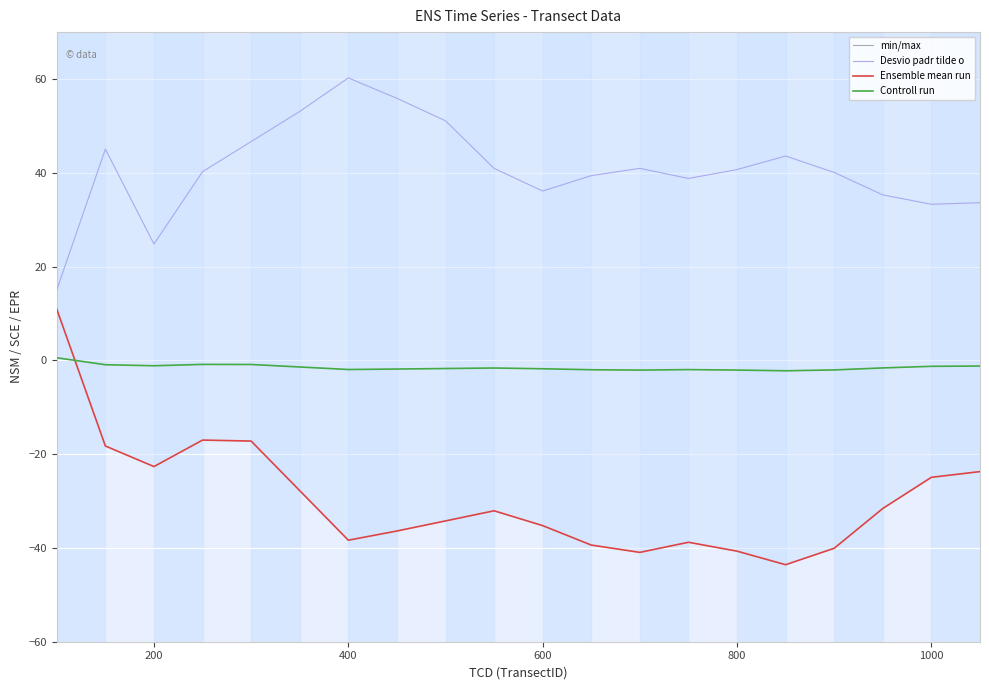

True or false: min/max has more than 1 interior local peaks.

False